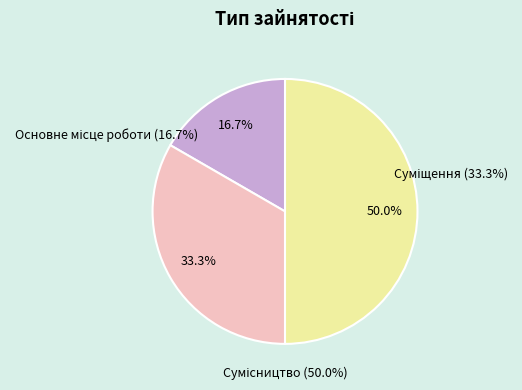

Is Основне місце роботи the majority of the pie?

No